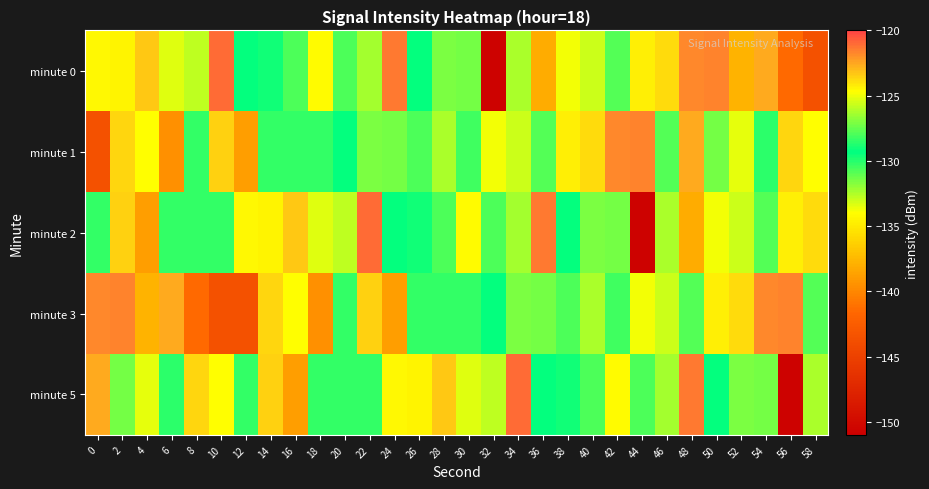

Reading left to right, what are all the values shown in this chart?

minute 0: 0=-124.5	2=-134.5	4=-123.4	6=-133.4	8=-125.9	10=-121.0	12=-129.4	14=-129.0	16=-128.0	18=-134.1	20=-130.7	22=-126.3	24=-121.4	26=-129.4	28=-131.5	30=-127.3	32=-150.7	34=-132.4	36=-138.2	38=-124.9	40=-125.7	42=-127.8	44=-124.3	46=-123.9	48=-121.8	50=-121.7	52=-137.8	54=-122.6	56=-141.5	58=-143.5
minute 1: 0=-143.5	2=-123.7	4=-133.9	6=-139.5	8=-128.5	10=-123.5	12=-138.8	14=-128.5	16=-128.4	18=-128.4	20=-129.4	22=-131.5	24=-127.3	26=-130.7	28=-132.4	30=-128.2	32=-124.9	34=-125.7	36=-127.8	38=-124.3	40=-123.9	42=-121.8	44=-121.7	46=-127.8	48=-122.6	50=-131.5	52=-133.5	54=-128.5	56=-123.7	58=-133.9
minute 2: 0=-128.5	2=-123.5	4=-138.8	6=-128.5	8=-128.4	10=-128.4	12=-124.5	14=-134.5	16=-123.4	18=-133.4	20=-125.9	22=-121.0	24=-129.4	26=-129.0	28=-128.0	30=-134.1	32=-130.7	34=-126.3	36=-121.4	38=-129.4	40=-131.5	42=-127.3	44=-150.7	46=-132.4	48=-138.2	50=-124.9	52=-125.7	54=-127.8	56=-124.3	58=-123.9
minute 3: 0=-121.8	2=-121.7	4=-137.8	6=-122.6	8=-141.5	10=-143.5	12=-143.5	14=-123.7	16=-133.9	18=-139.5	20=-128.5	22=-123.5	24=-138.8	26=-128.5	28=-128.4	30=-128.4	32=-129.4	34=-131.5	36=-127.3	38=-130.7	40=-132.4	42=-128.2	44=-124.9	46=-125.7	48=-127.8	50=-124.3	52=-123.9	54=-121.8	56=-121.7	58=-127.8
minute 5: 0=-122.6	2=-131.5	4=-133.5	6=-128.5	8=-123.7	10=-133.9	12=-128.5	14=-123.5	16=-138.8	18=-128.5	20=-128.4	22=-128.4	24=-124.5	26=-134.5	28=-123.4	30=-133.4	32=-125.9	34=-121.0	36=-129.4	38=-129.0	40=-128.0	42=-134.1	44=-130.7	46=-126.3	48=-121.4	50=-129.4	52=-131.5	54=-127.3	56=-150.7	58=-132.4